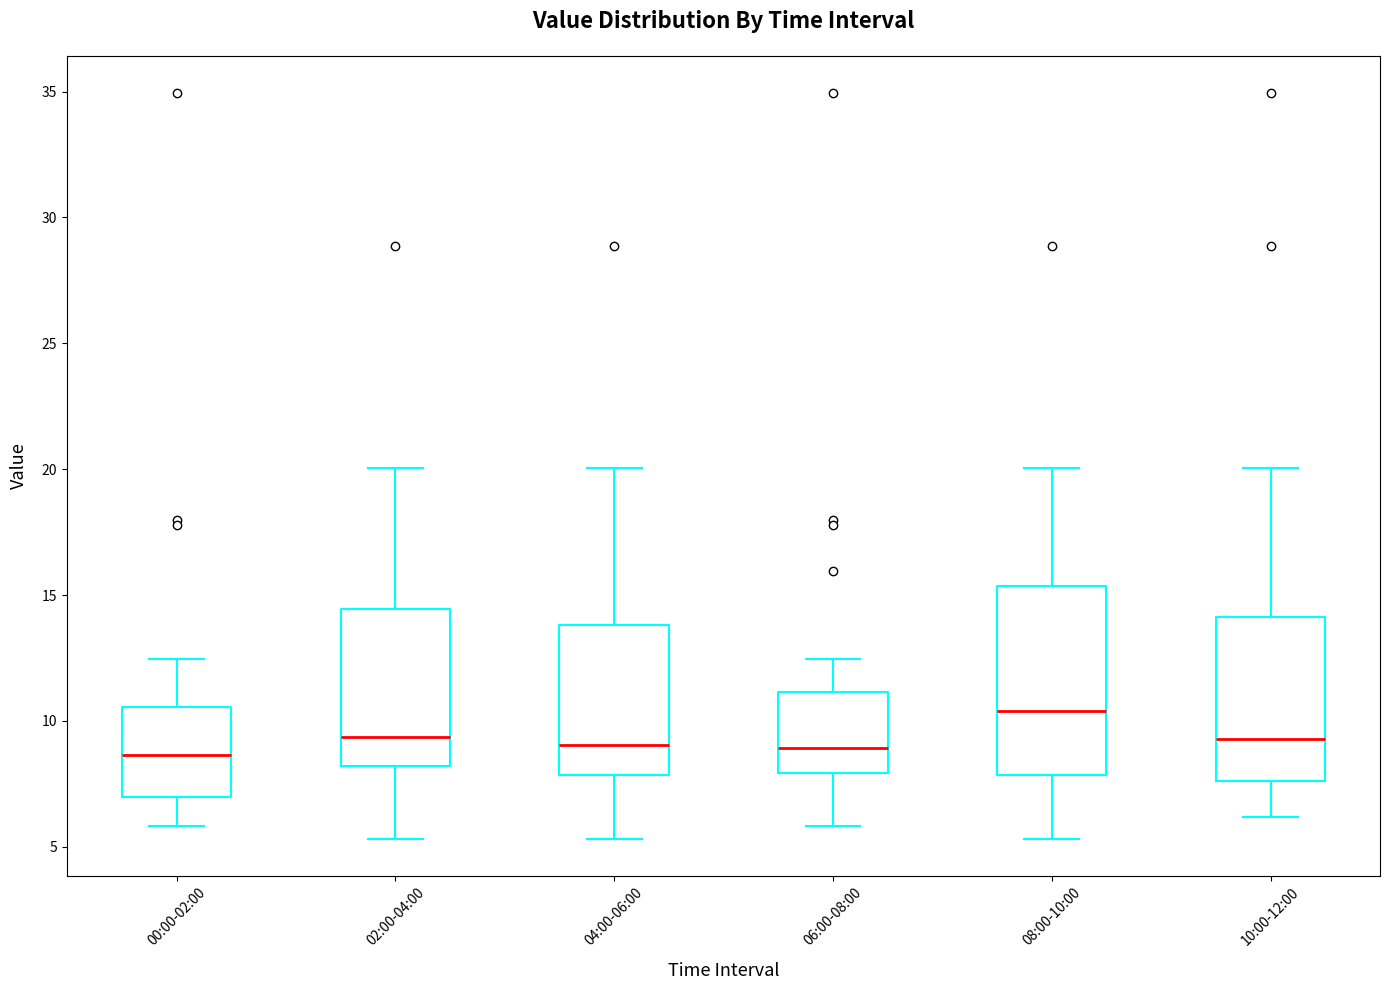

Where does the median line of the box for 06:00-08:00 sit on the y-axis? The values are not printed on the chart, so give them approximately, as read against the axis.

9.0